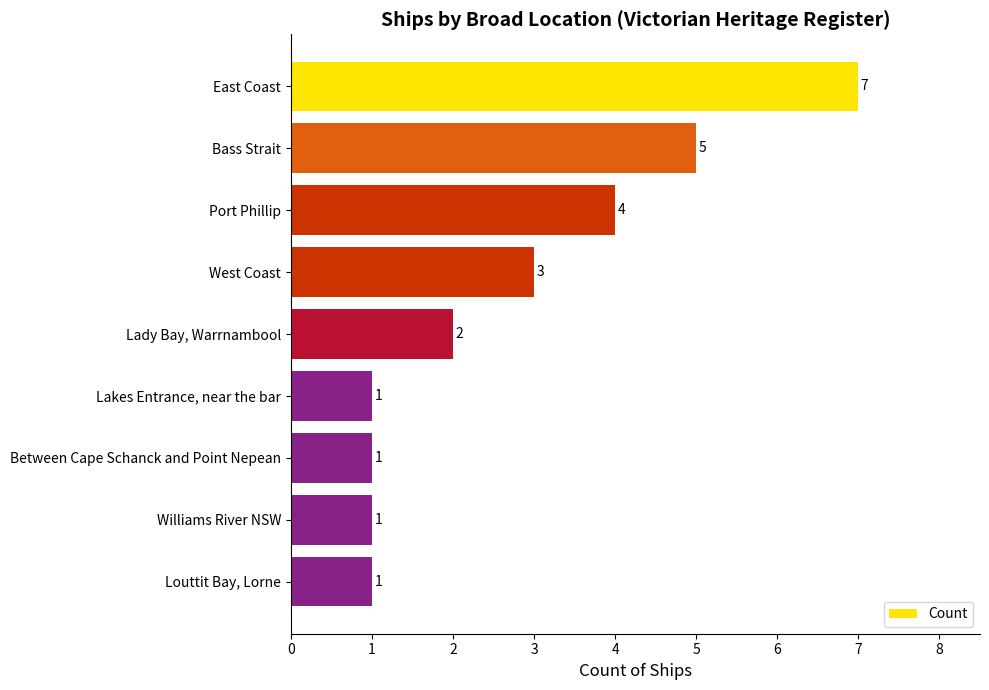

Approximately how many times larger is the value at Port Phillip compared to Lakes Entrance, near the bar?

4.0